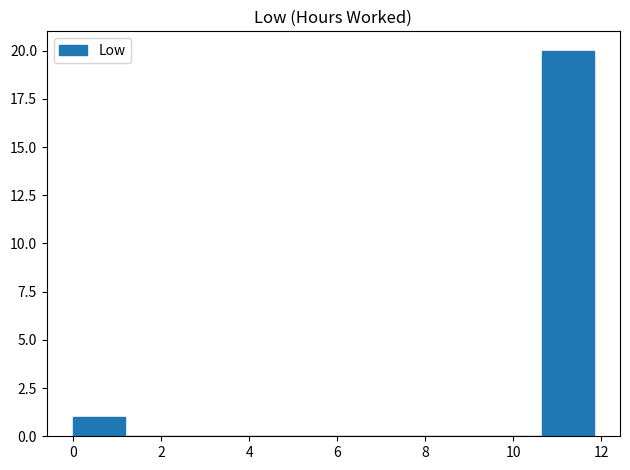

Which range on the x-axis has the tallest bar?

10.6 to 11.8